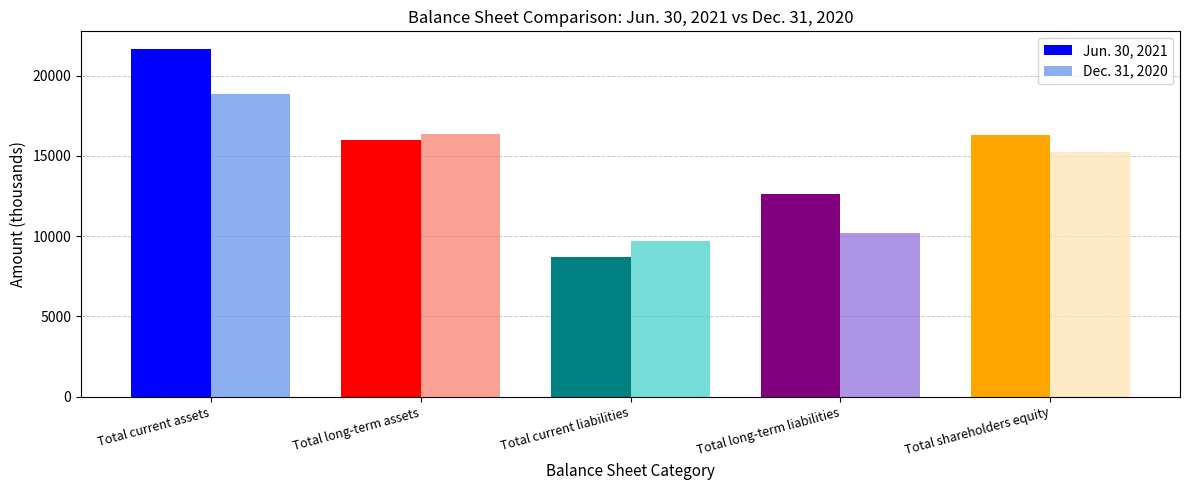

How many data points in Jun. 30, 2021 are less than 15972?

2